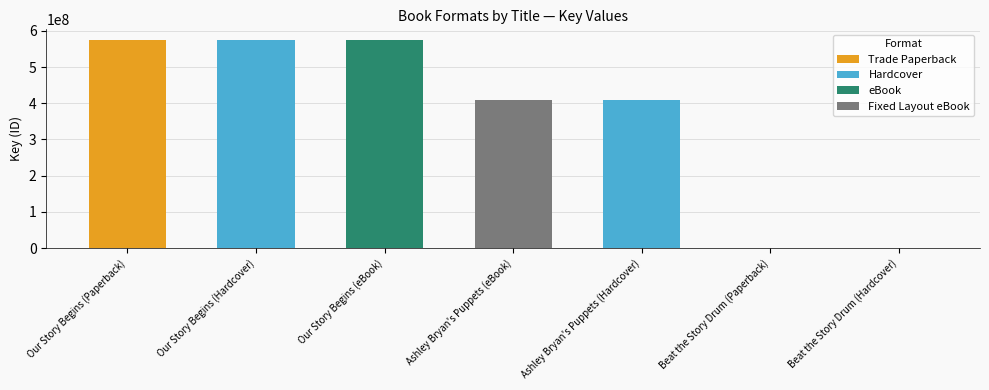

What is the maximum value shown in the chart?

575549979